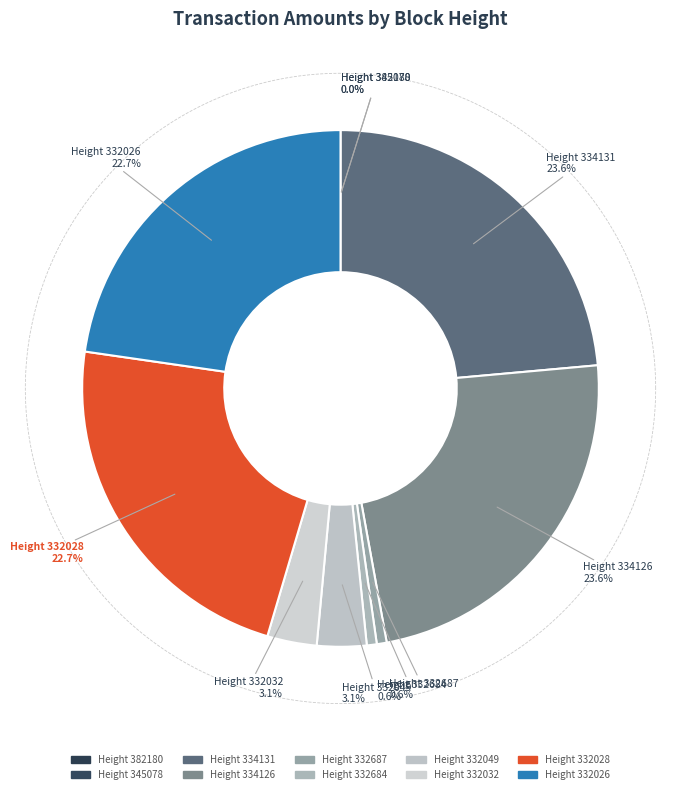

What is the largest slice in the pie chart?

334126